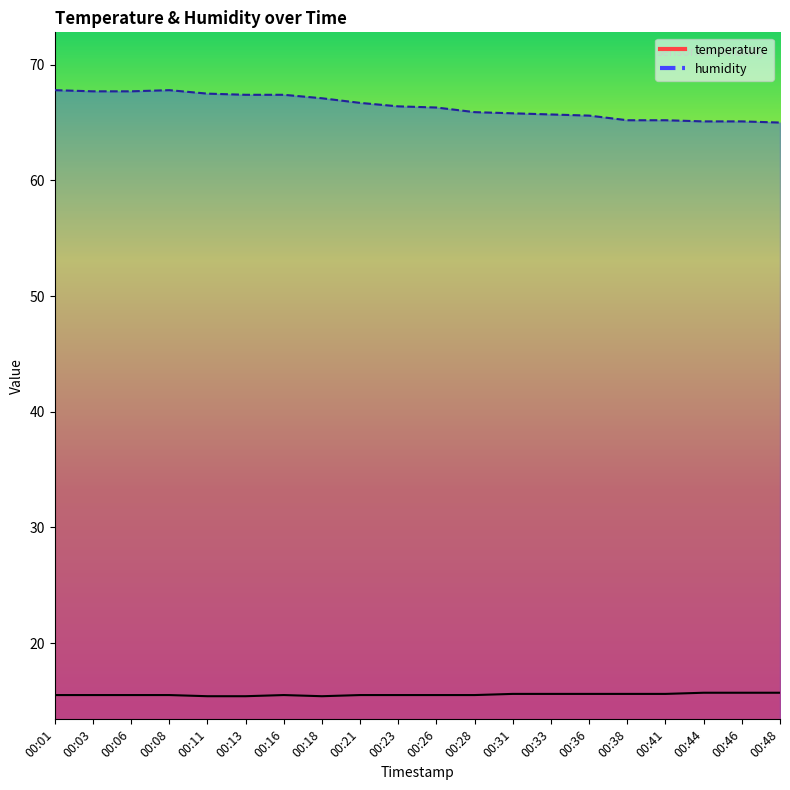

What is the value of the temperature point at the 3rd from the left?

15.5